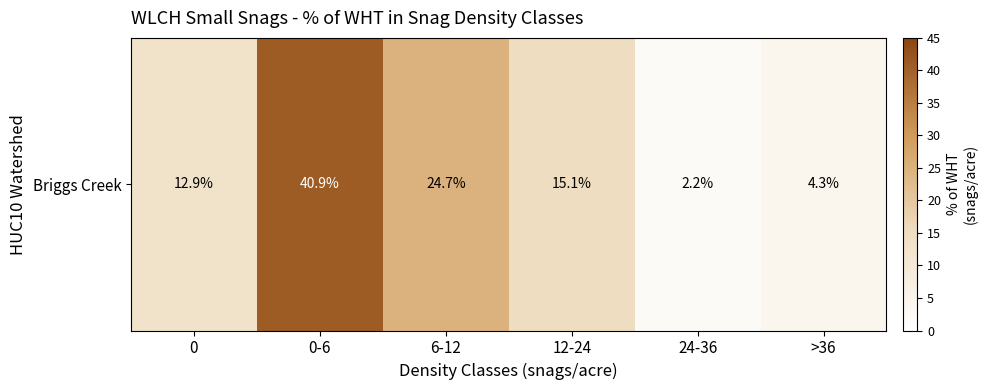

Reading left to right, transcribe all the data shown in this chart.

12.9	40.9	24.7	15.1	2.2	4.3